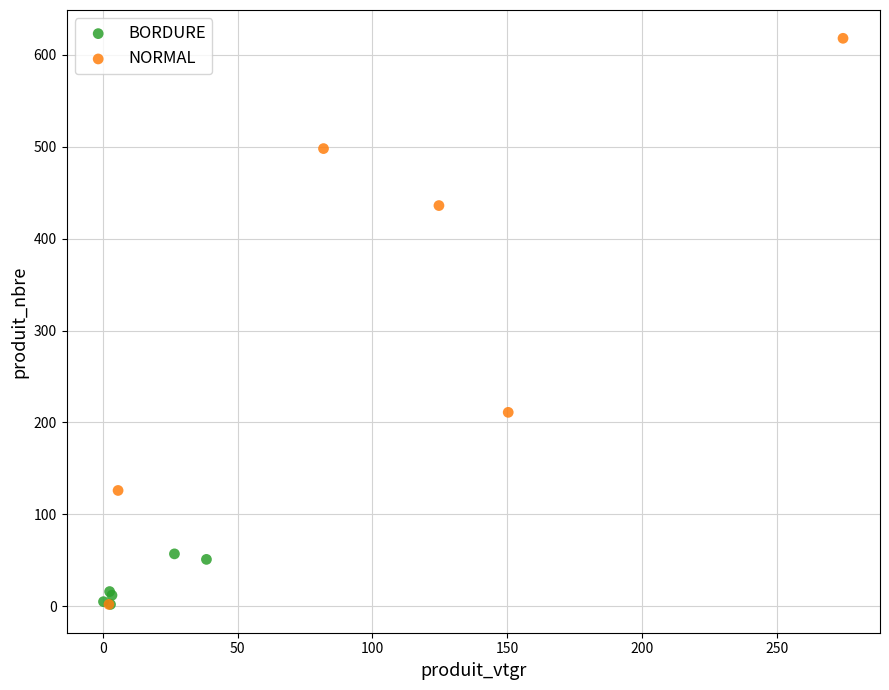

Which series reaches the maximum Y coordinate?

NORMAL